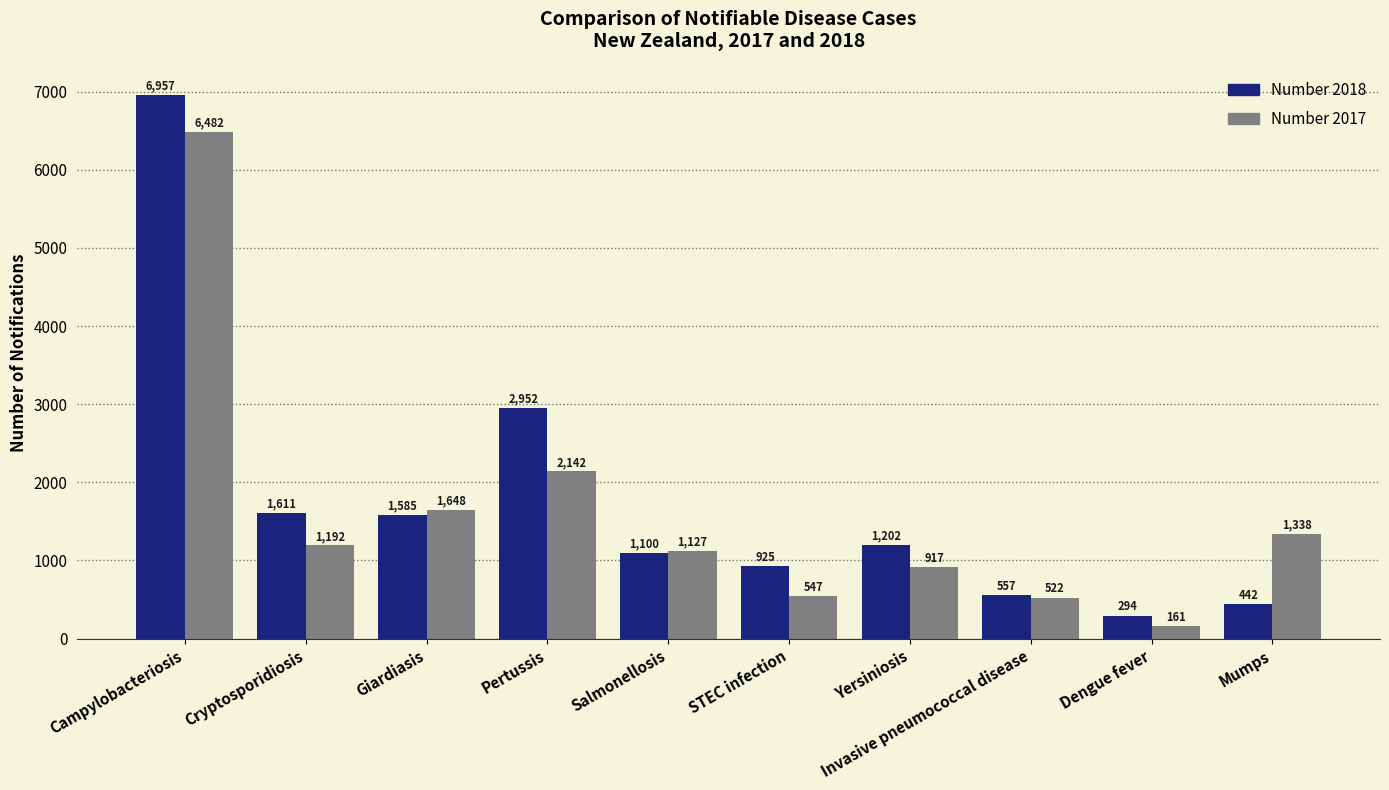

What are all the series names shown in the legend?

Number 2018, Number 2017